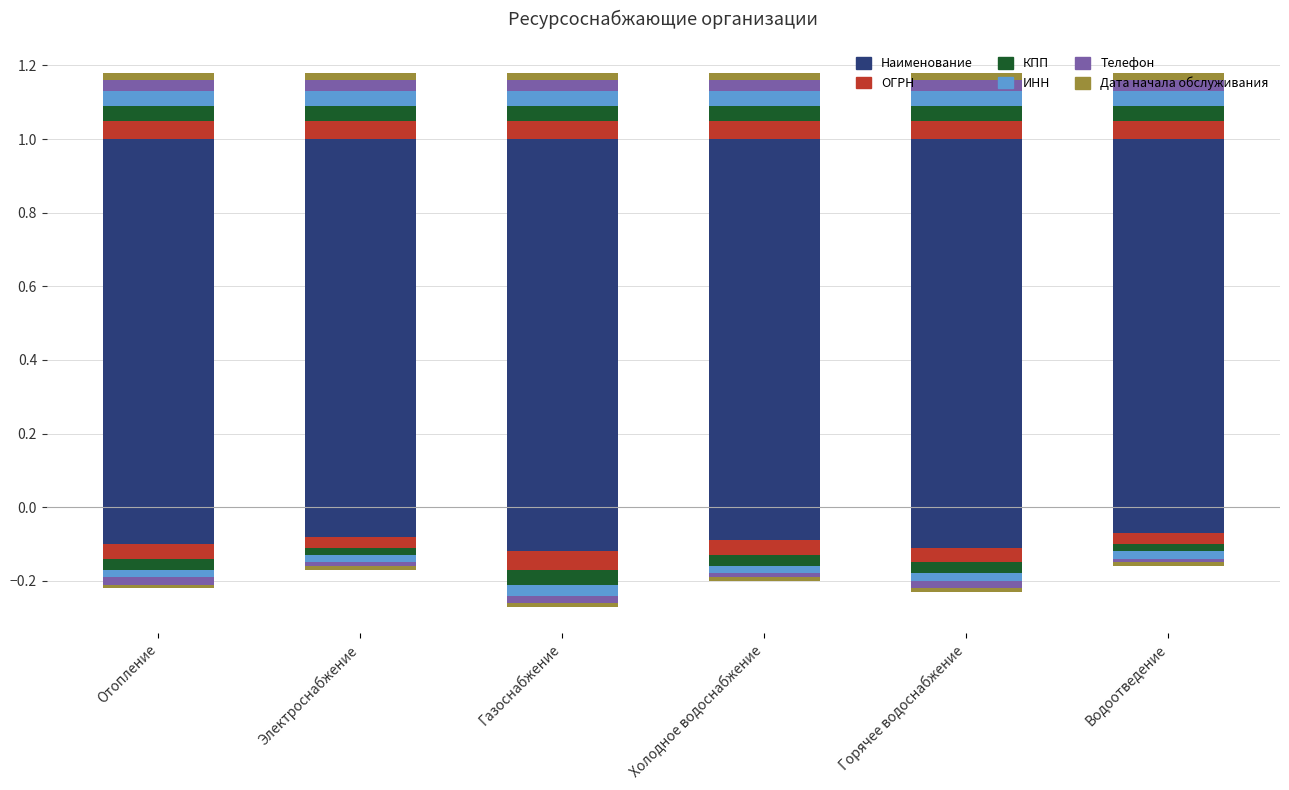

What is the label of the 2nd bar from the right?

Горячее водоснабжение